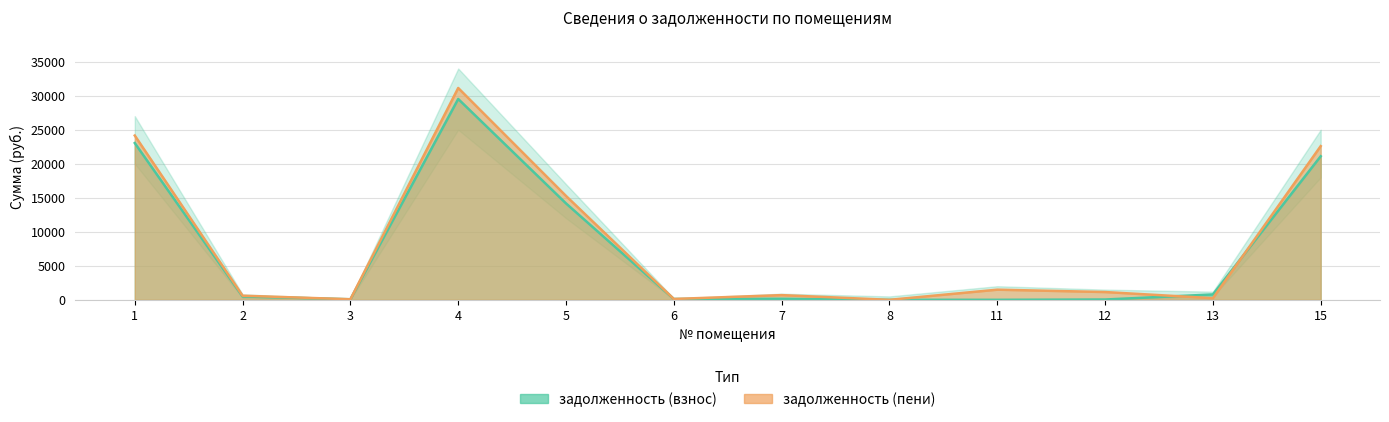

What is the approximate value of задолженность (взнос) at 2?

496.1